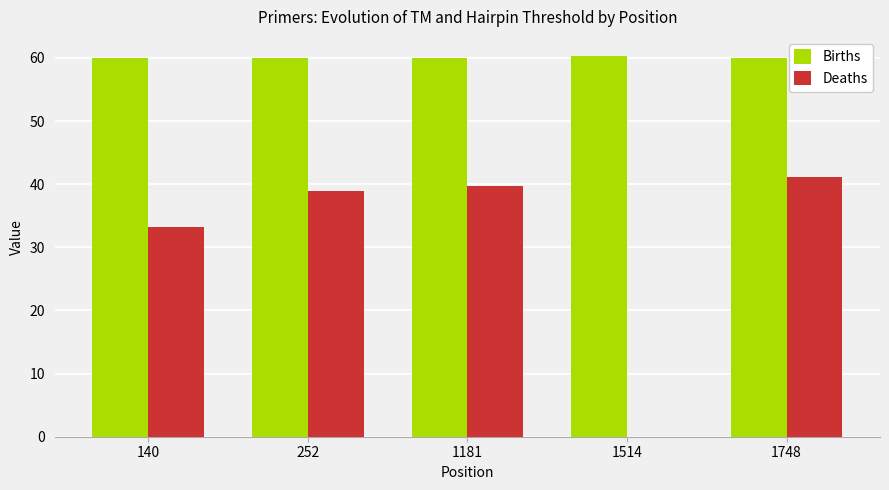

The Deaths series shows 55.8 at 1748. True or false?

False